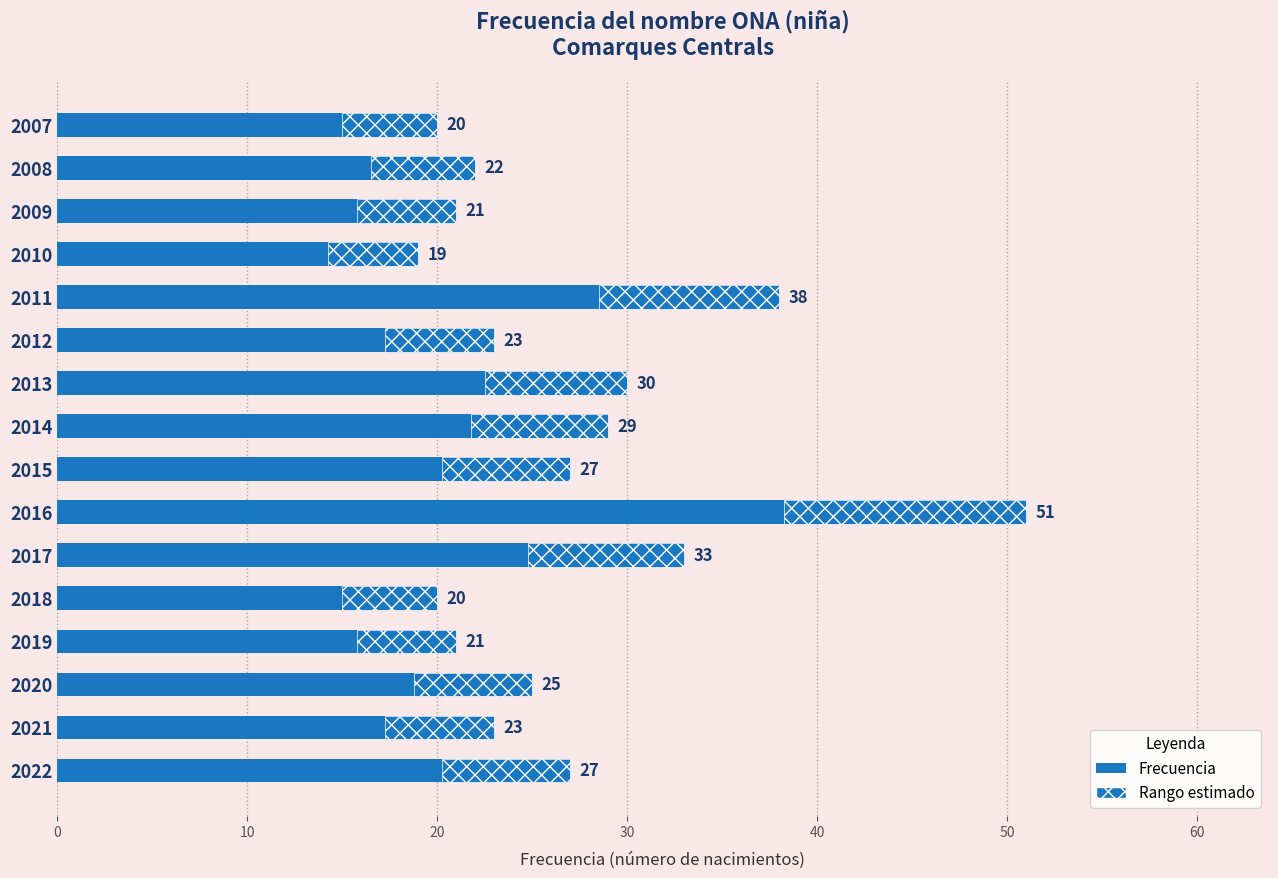

The chart shows a value of 20 at 2007. True or false?

True